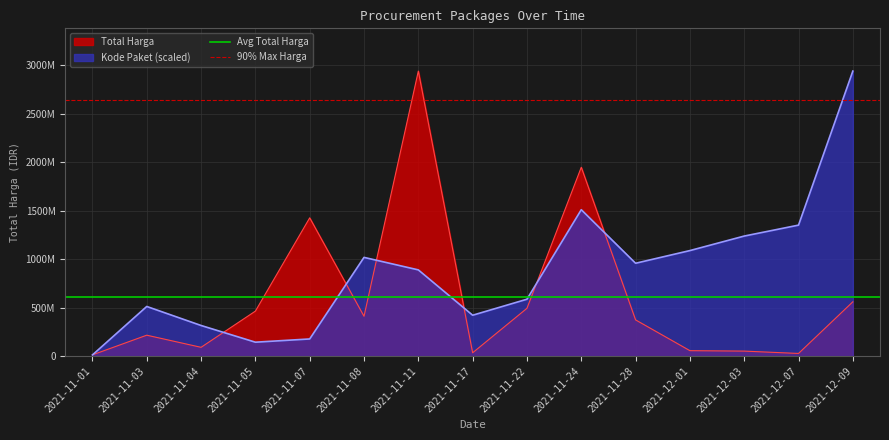

List the series in order of their overall mean, highest first.

90% Max Harga, Avg Total Harga